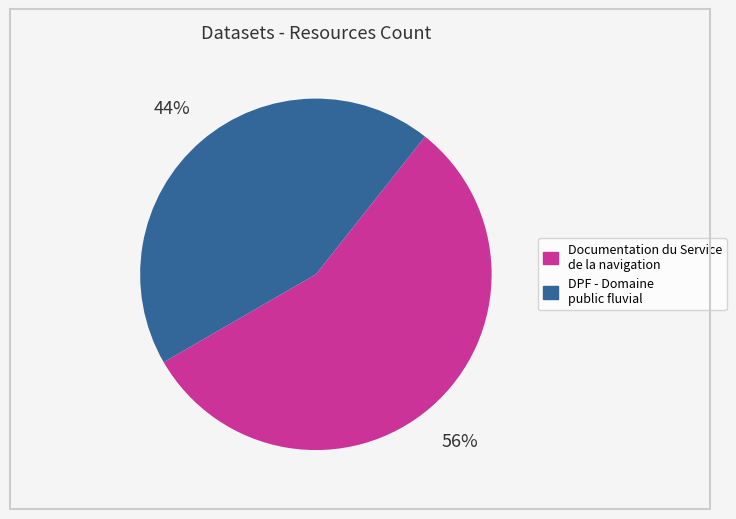

To the nearest percent, what is the difference between the largest and smallest slice percentages?

12%